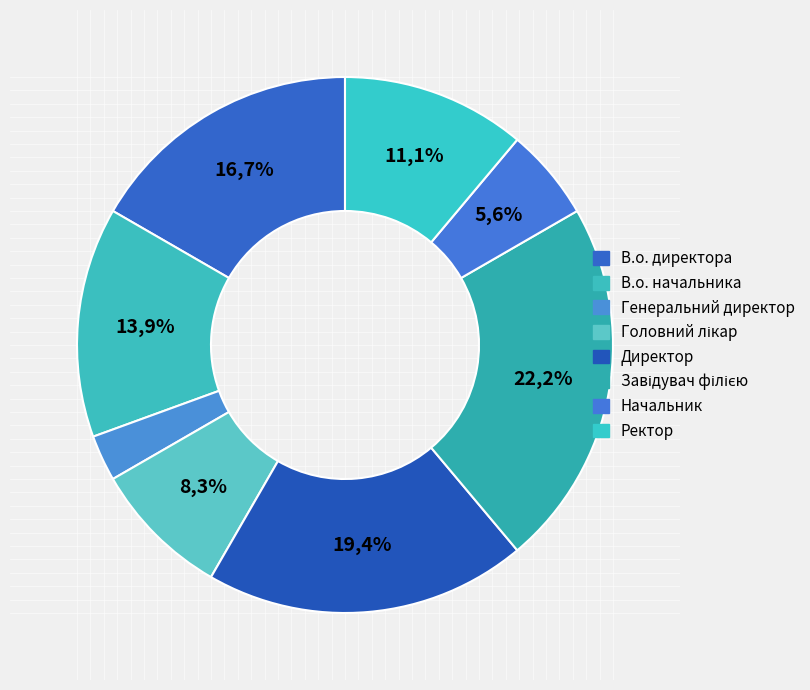

To the nearest percent, what percentage of the pie is Начальник?

6%